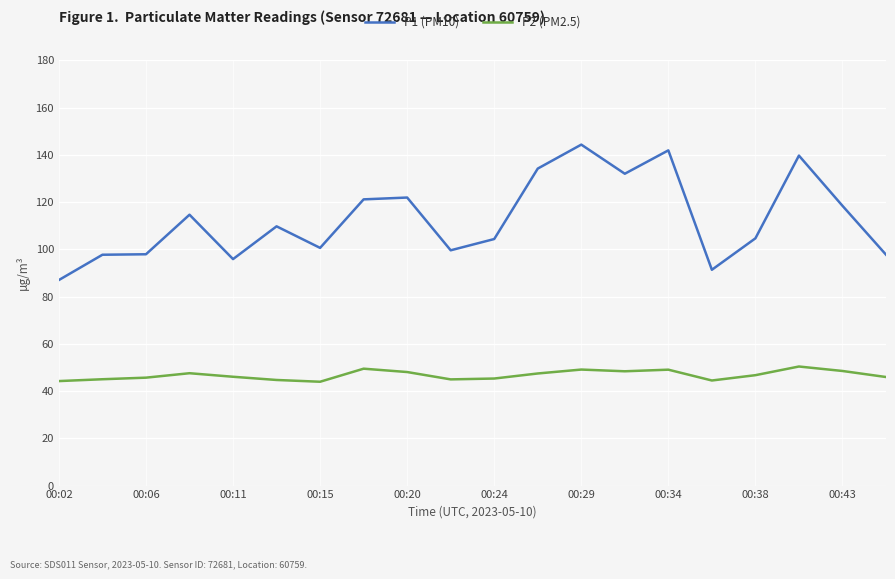

Does the chart have visible grid lines?

Yes